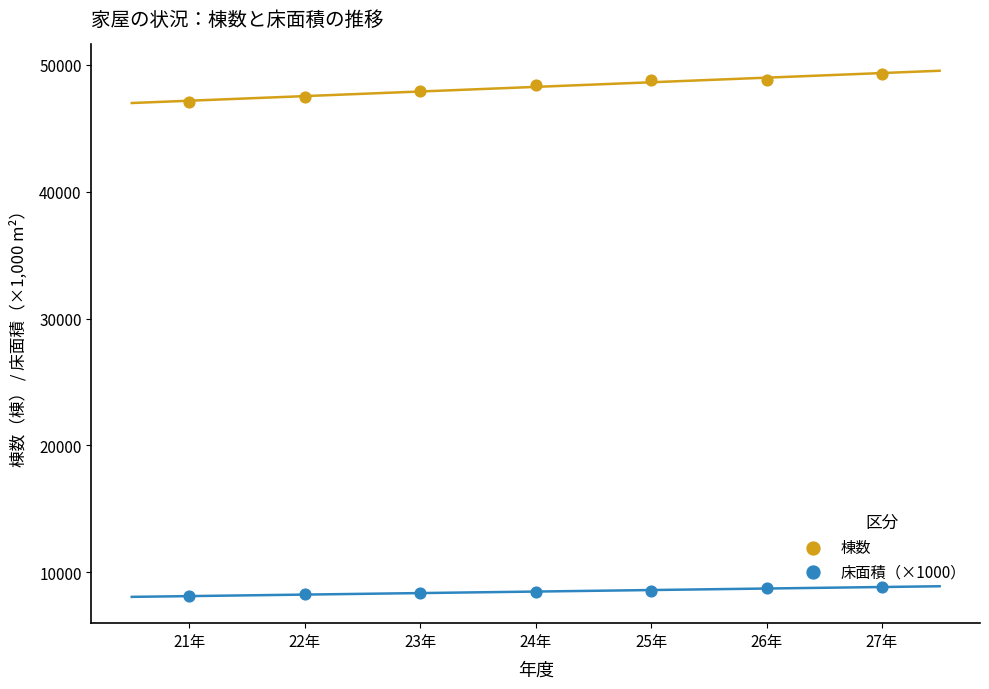

Which series contains the highest Y value?

棟数